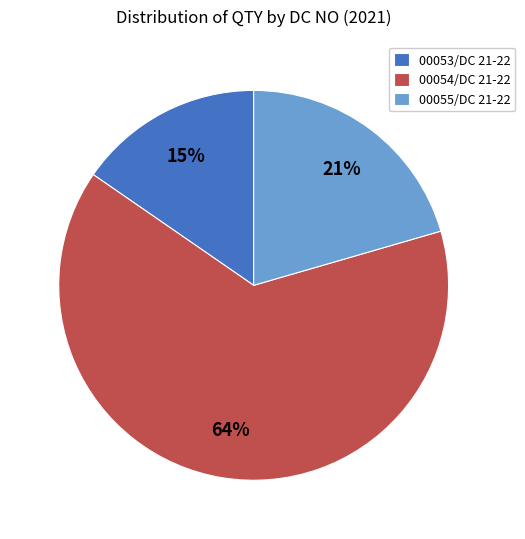

To the nearest percent, what is the average slice percentage?

33%